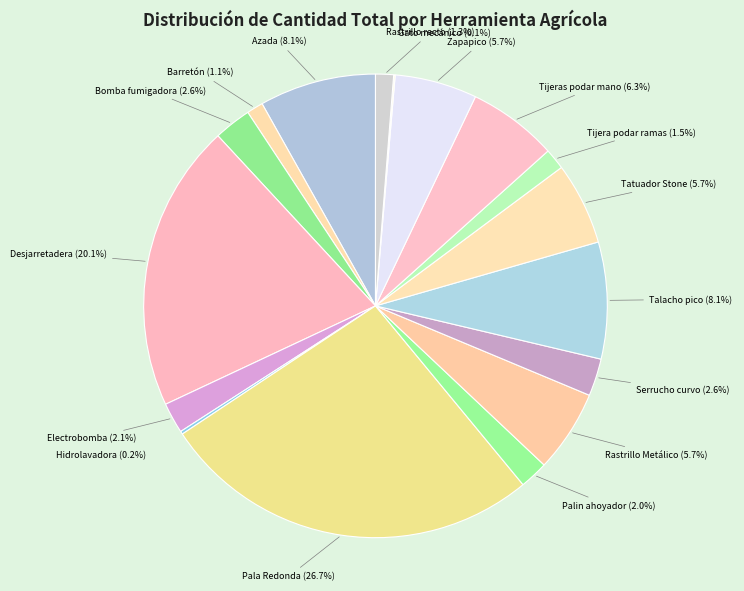

Which has a higher value, Tijera podar ramas or Electrobomba?

Electrobomba